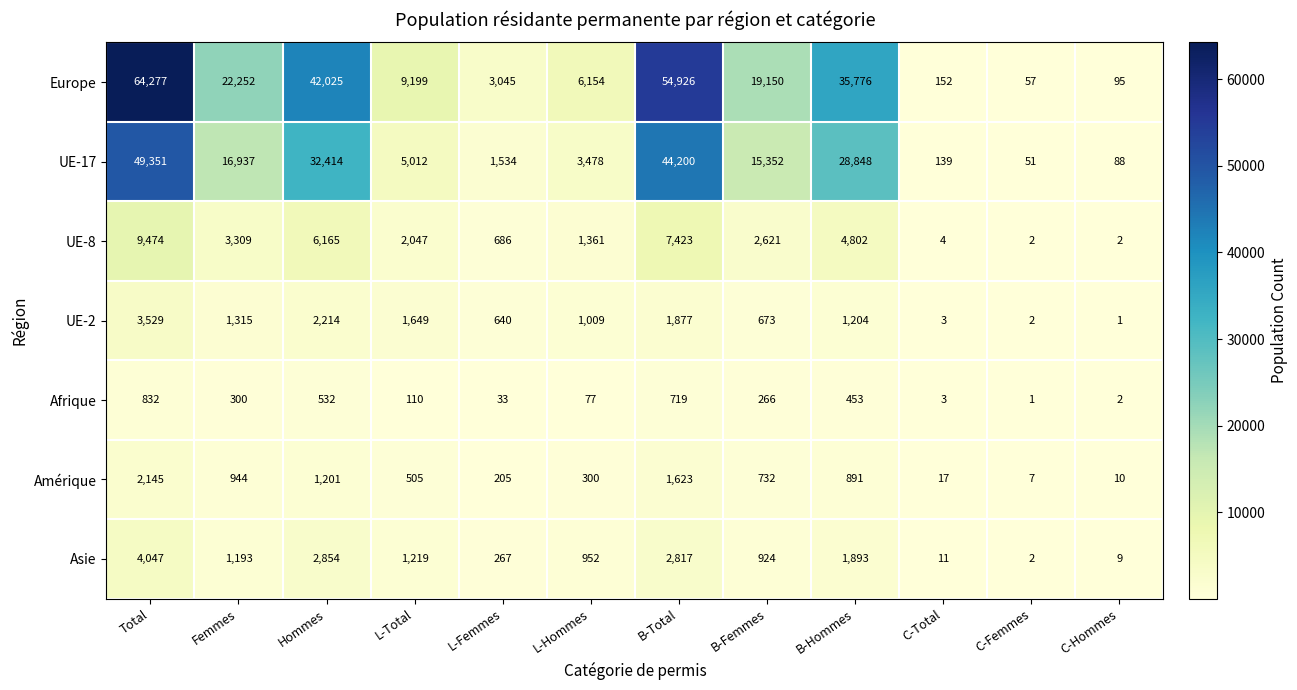

What is the difference between the highest and lowest values at L-Femmes?

3012